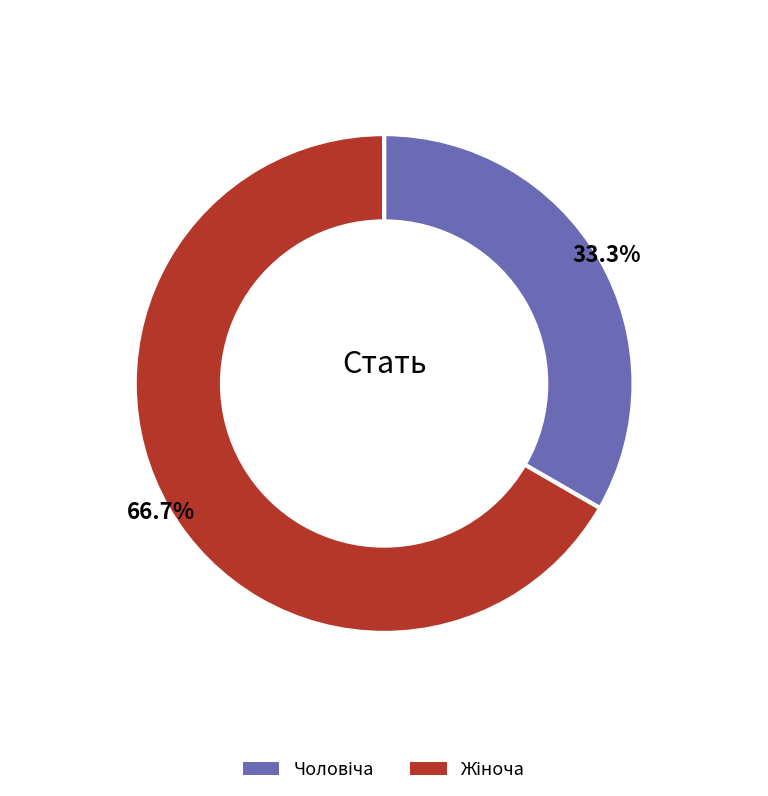

To the nearest percent, what is the difference between the largest and smallest slice percentages?

33%